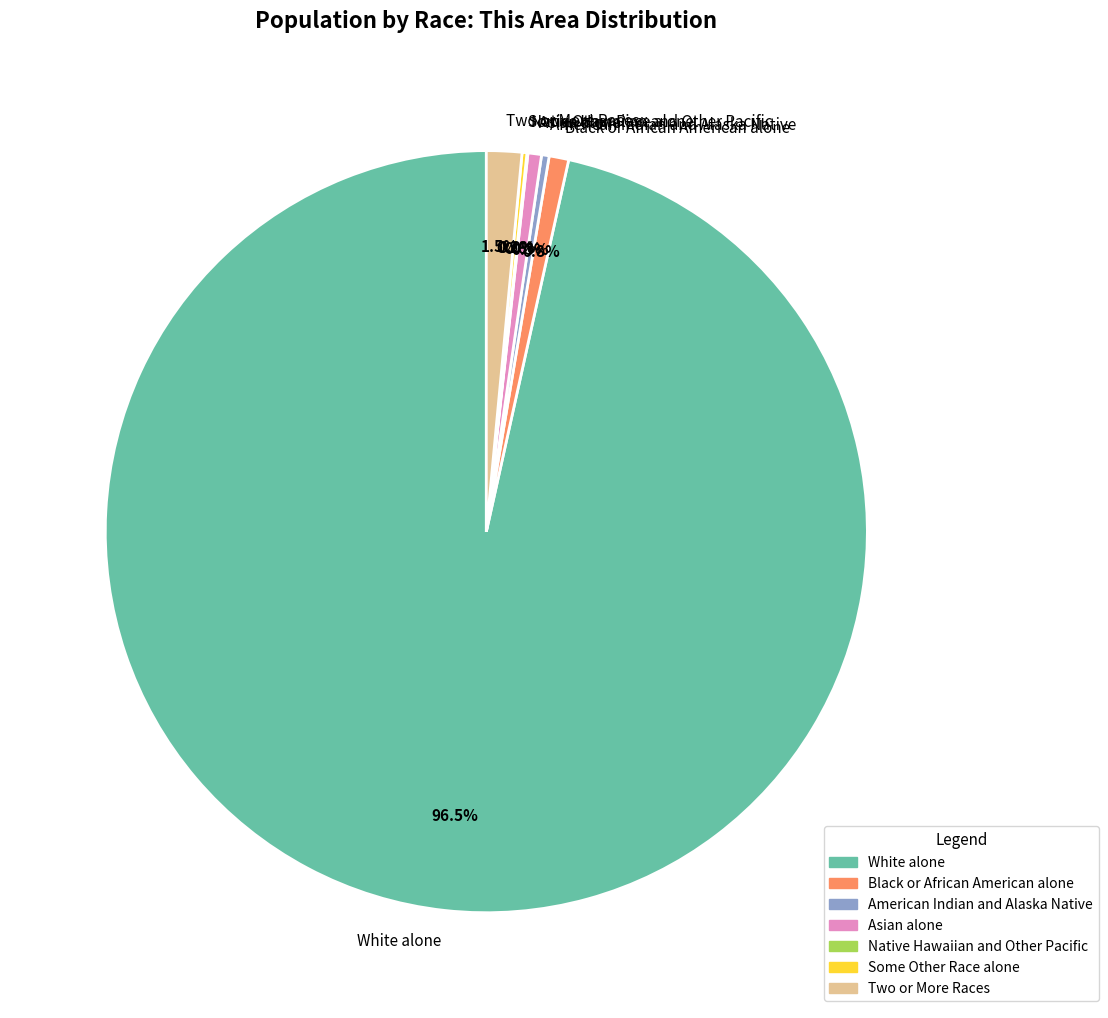

What is the largest slice in the pie chart?

White alone